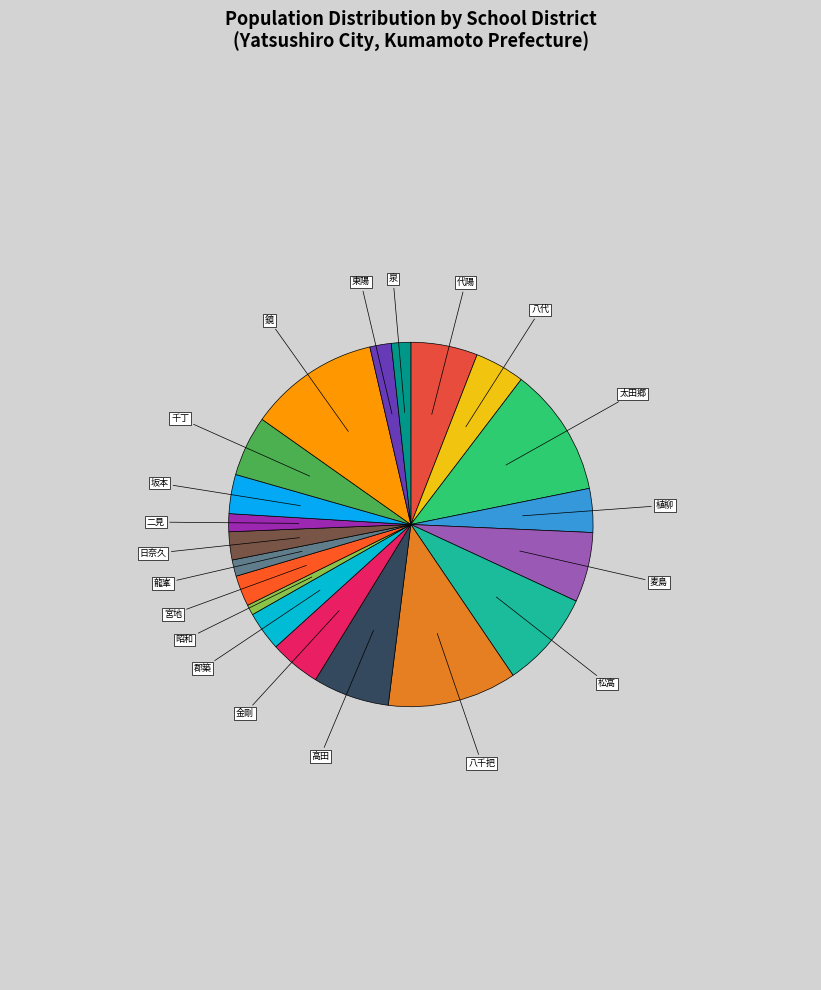

Count the number of slices in the pie.

20